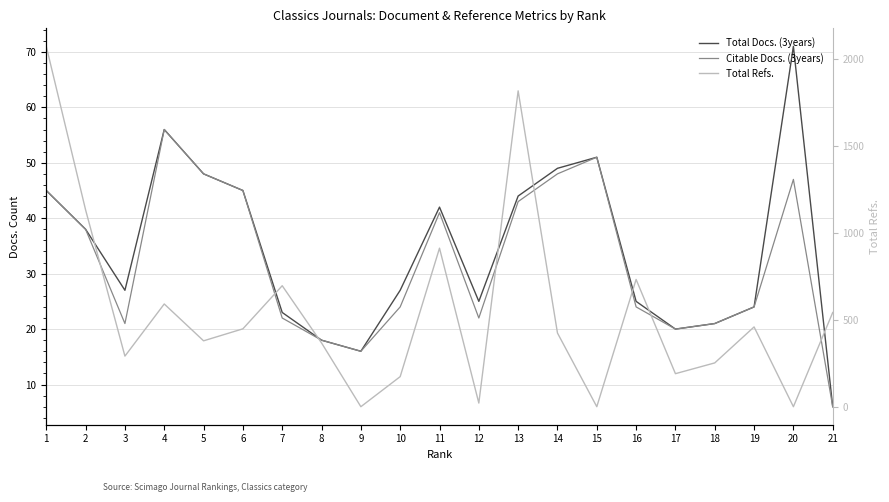

List the series in order of their peak value, lowest first.

Citable Docs. (3years), Total Docs. (3years), Total Refs.